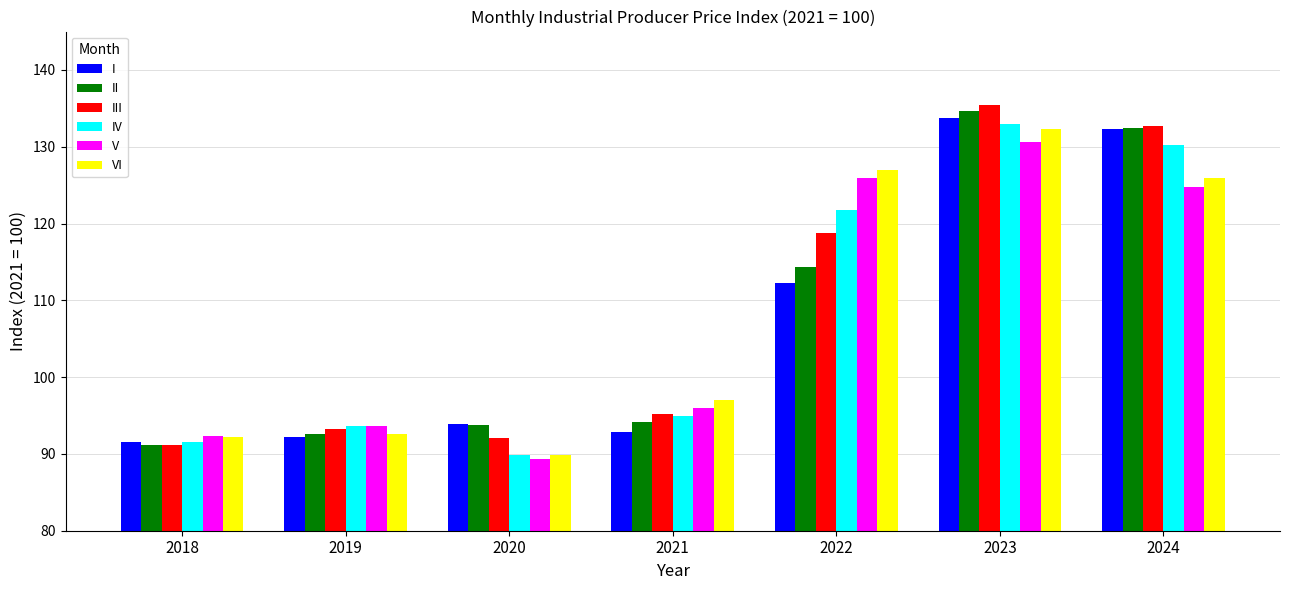

What is the total value across all series at 2023?

799.7